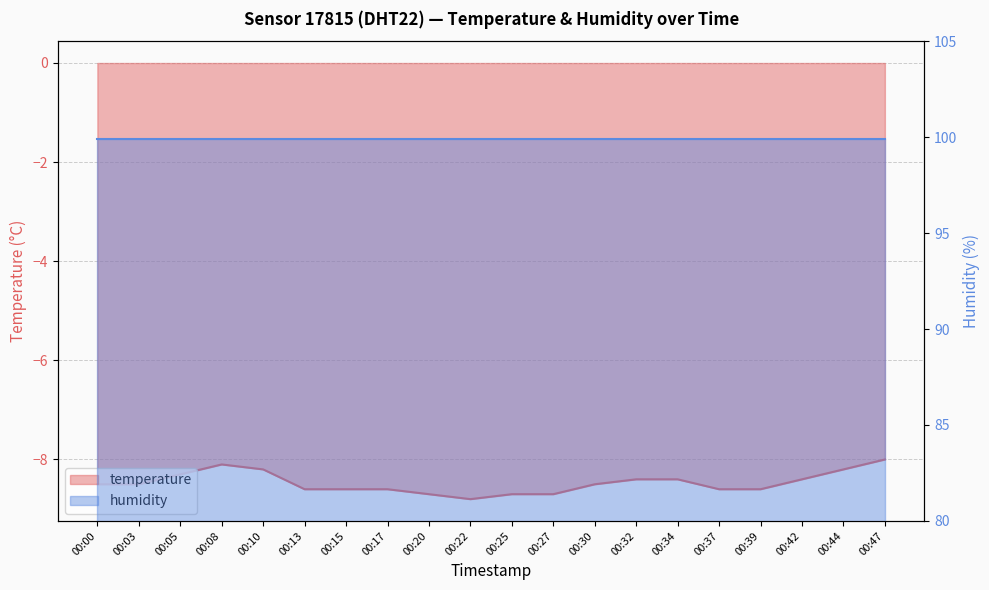

Which has a higher value, 00:00 or 00:34?

00:34